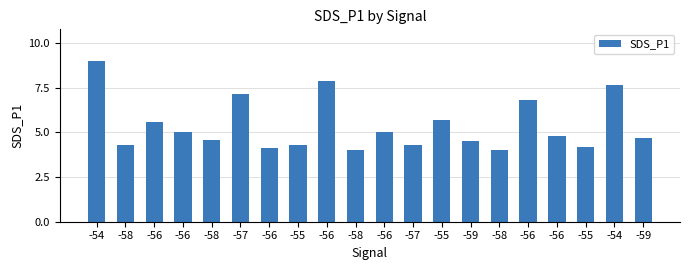

Rank the categories by value from lowest to highest.

-58, -58, -56, -55, -58, -55, -57, -59, -58, -59, -56, -56, -56, -56, -55, -56, -57, -54, -56, -54